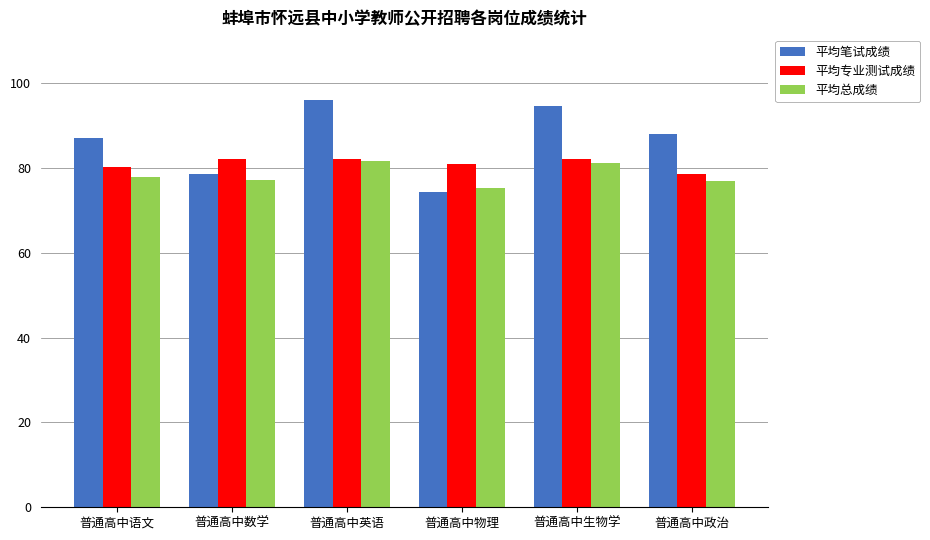

Which label corresponds to the largest value in the chart?

普通高中英语